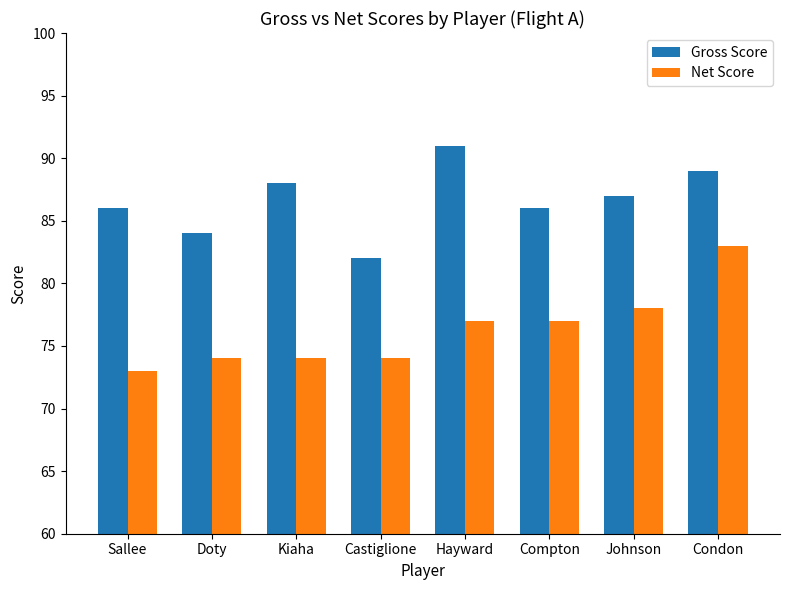

What is the difference between the second highest and second lowest values in the Gross Score series?

5